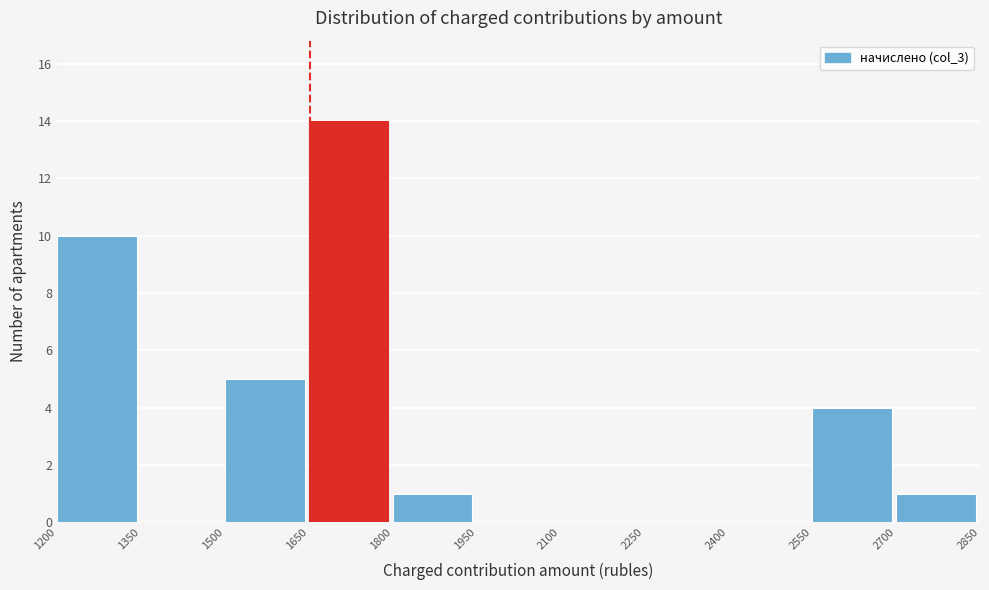

What is the height of the bar covering 1650 to 1800 on the x-axis? The values are not printed on the chart, so give them approximately, as read against the axis.

14